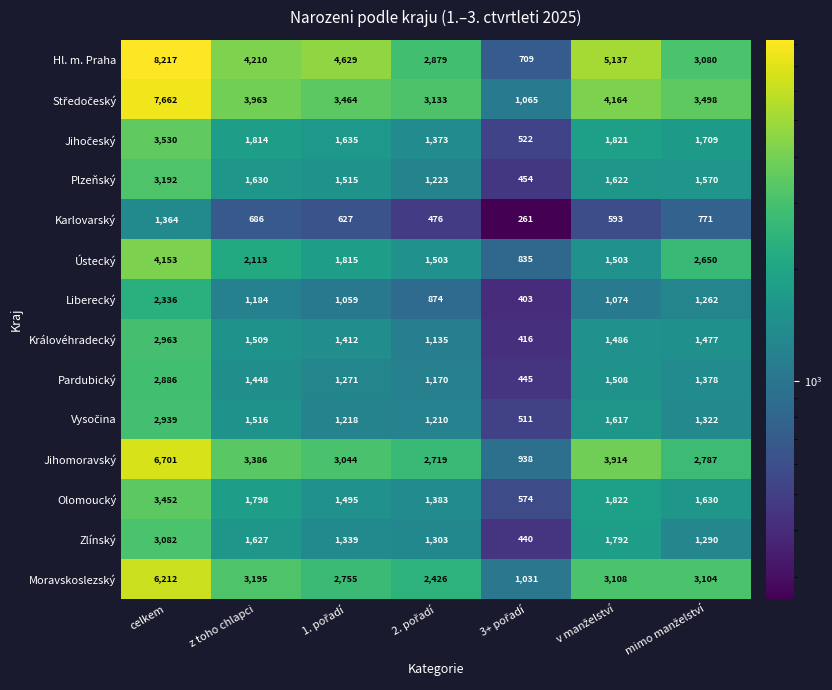

At which category does the chart reach its peak across all series?

celkem